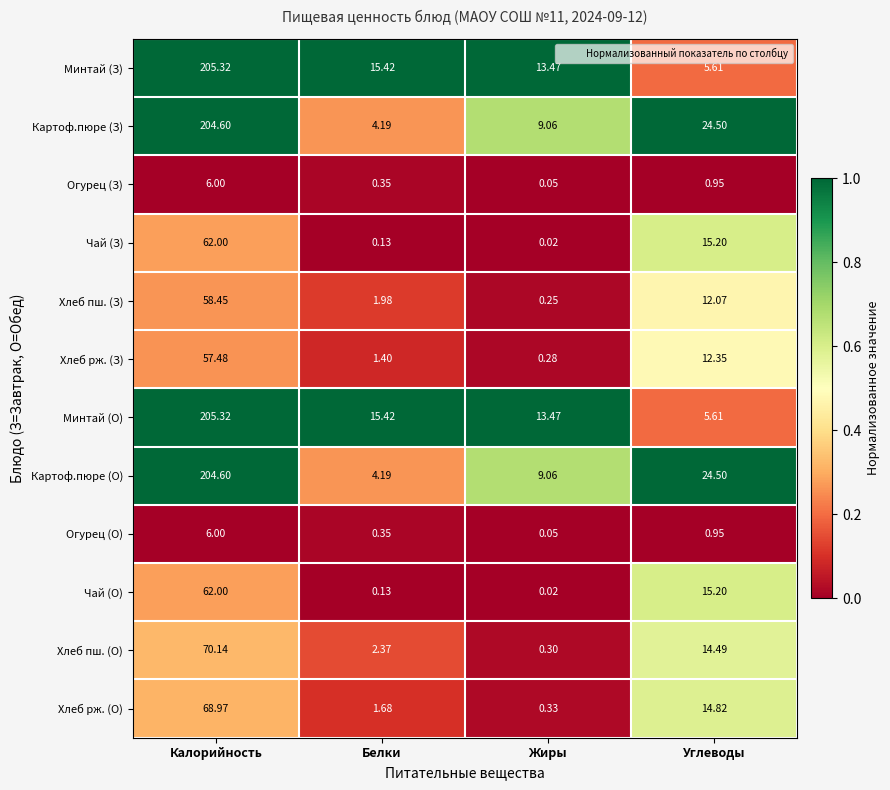

At how many categories does at least one series exceed 0?

4